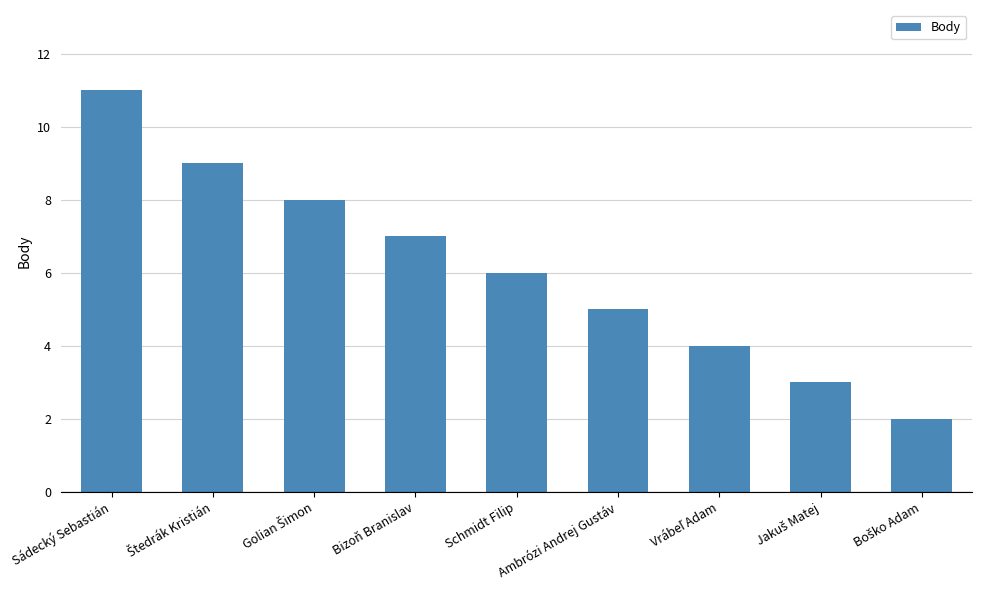

How many distinct data groups are displayed?

1